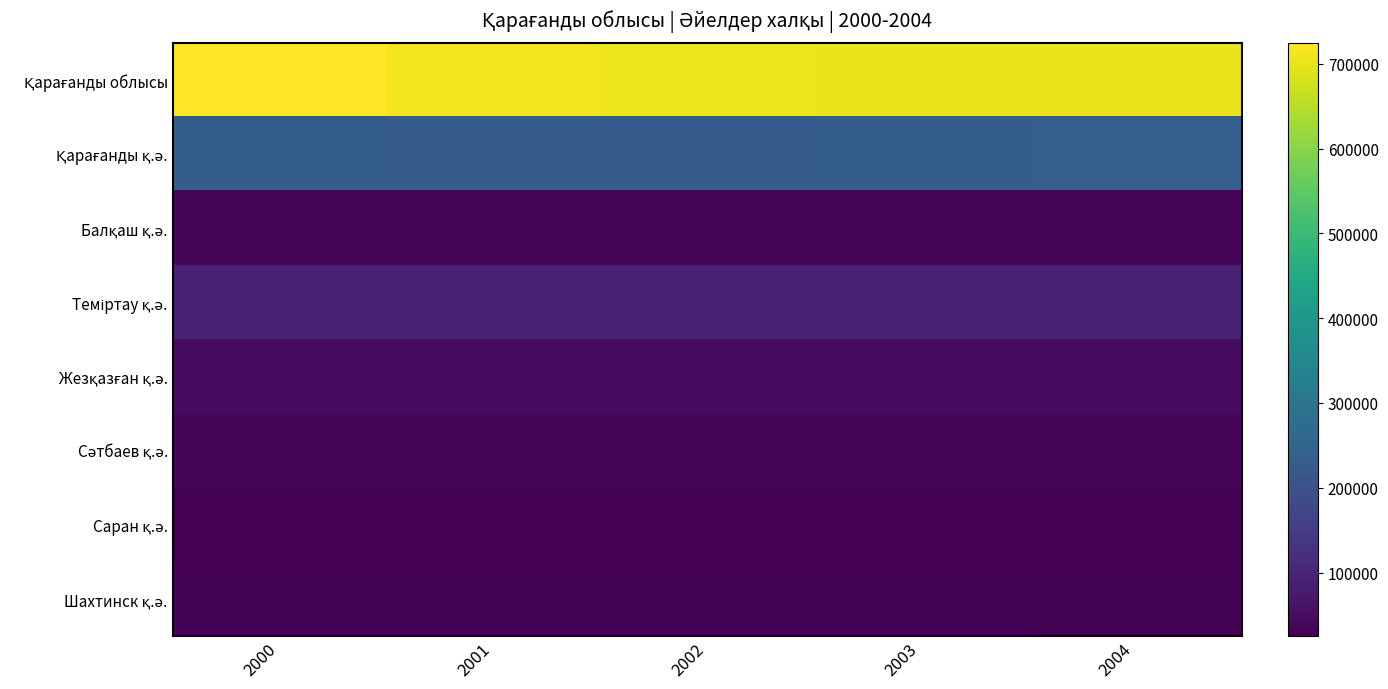

Which series changed the most between 2001 and 2003?

Қарағанды облысы